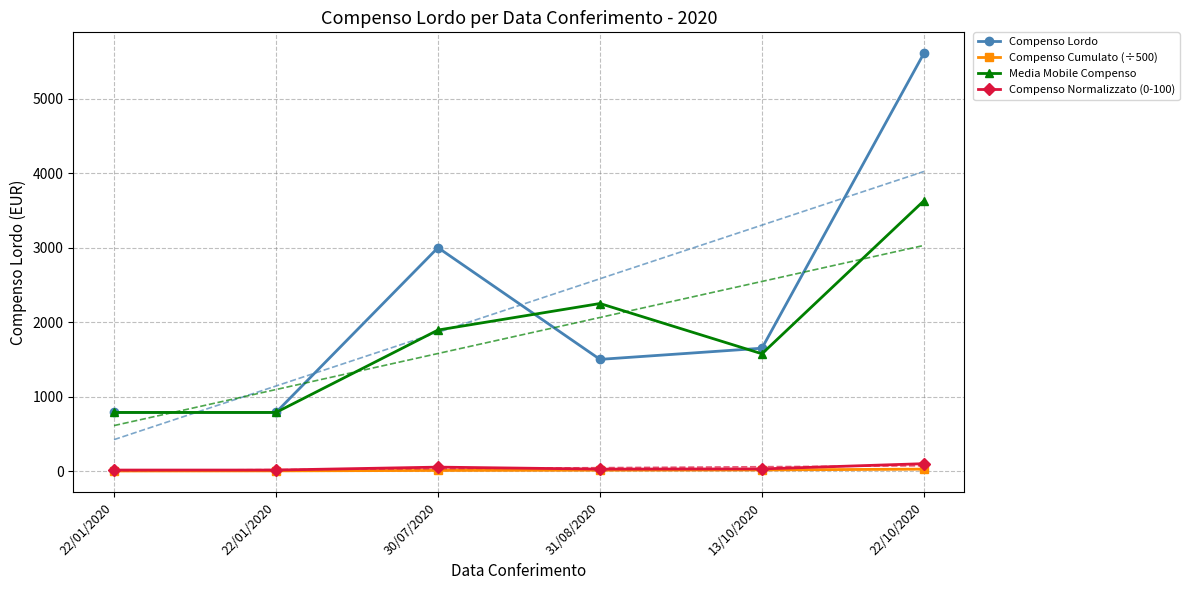

In Media Mobile Compenso, how many points are lower than both neighbors (excluding endpoints)?

1